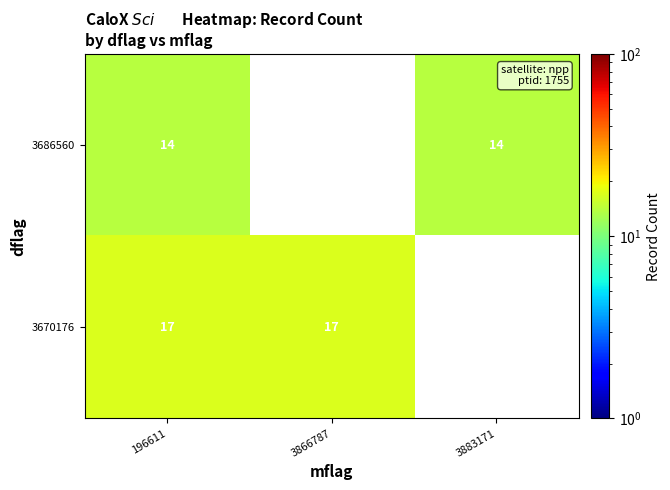

The value of 3686560 at 3883171 is 14. True or false?

True